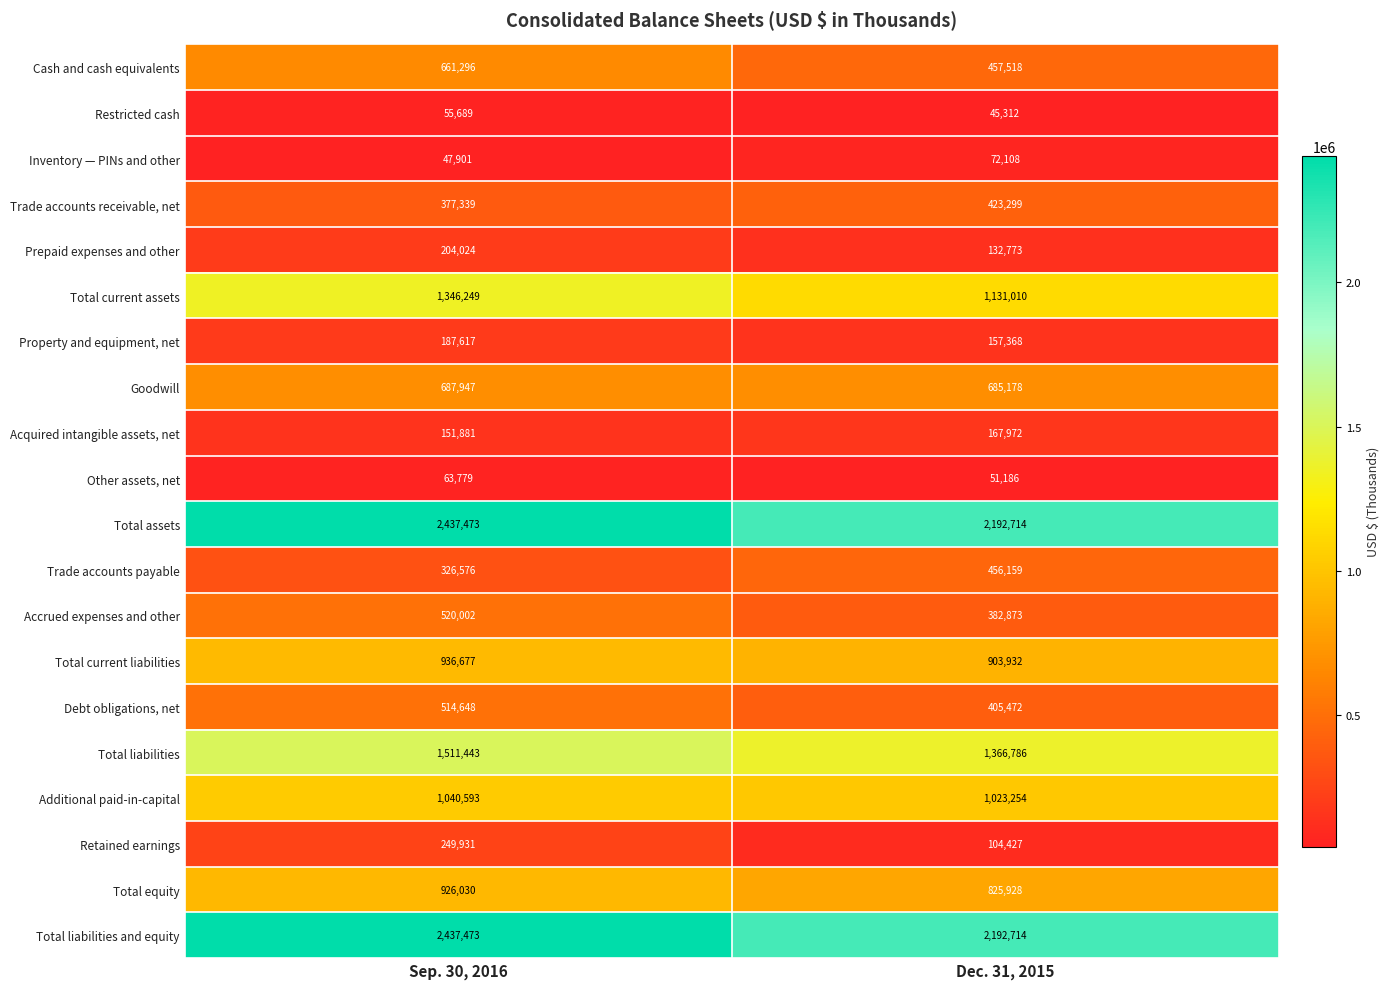

Is the value of Accrued expenses and other at Dec. 31, 2015 greater than the value of Restricted cash at Sep. 30, 2016?

Yes